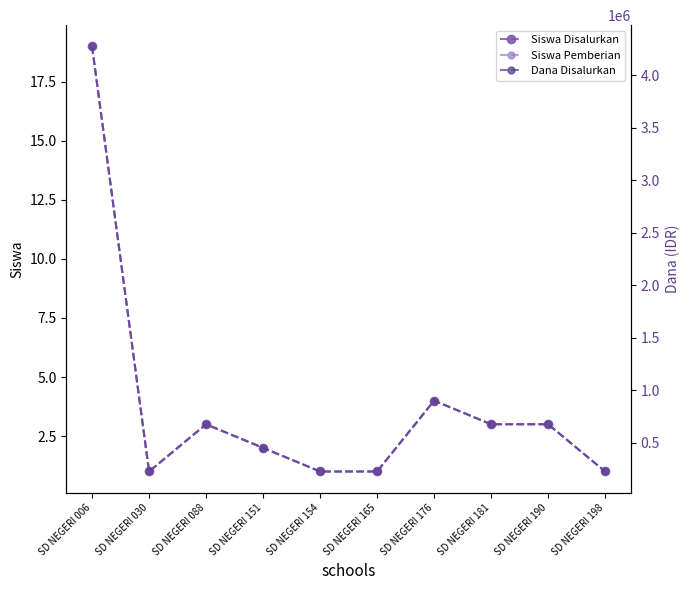

At which label does Siswa Pemberian reach its minimum?

SD NEGERI 030